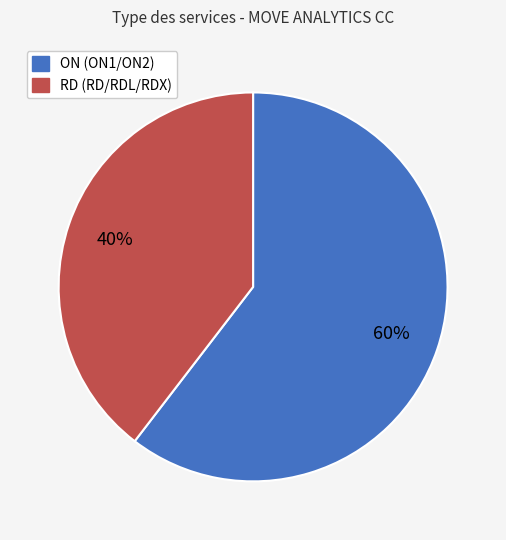

Is there any slice that represents more than half of the pie?

Yes